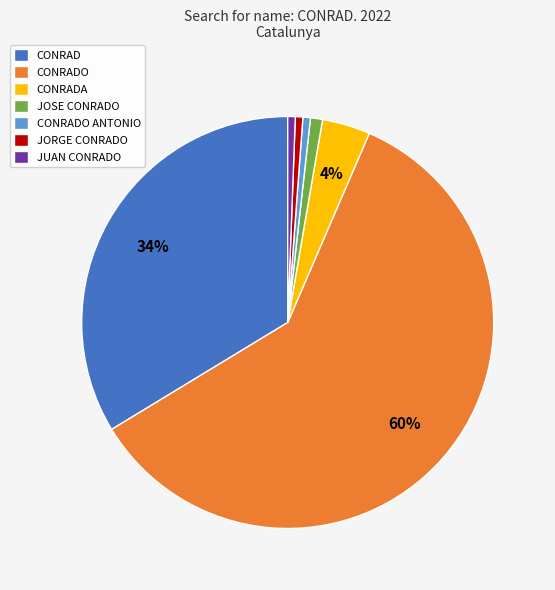

True or false: CONRADO ANTONIO accounts for 1% of the total.

True